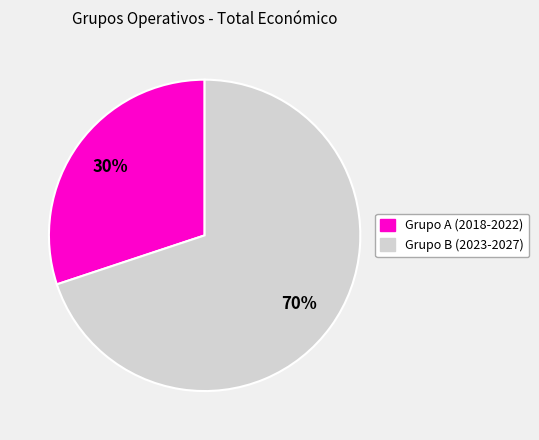

Is there any slice that represents more than half of the pie?

Yes